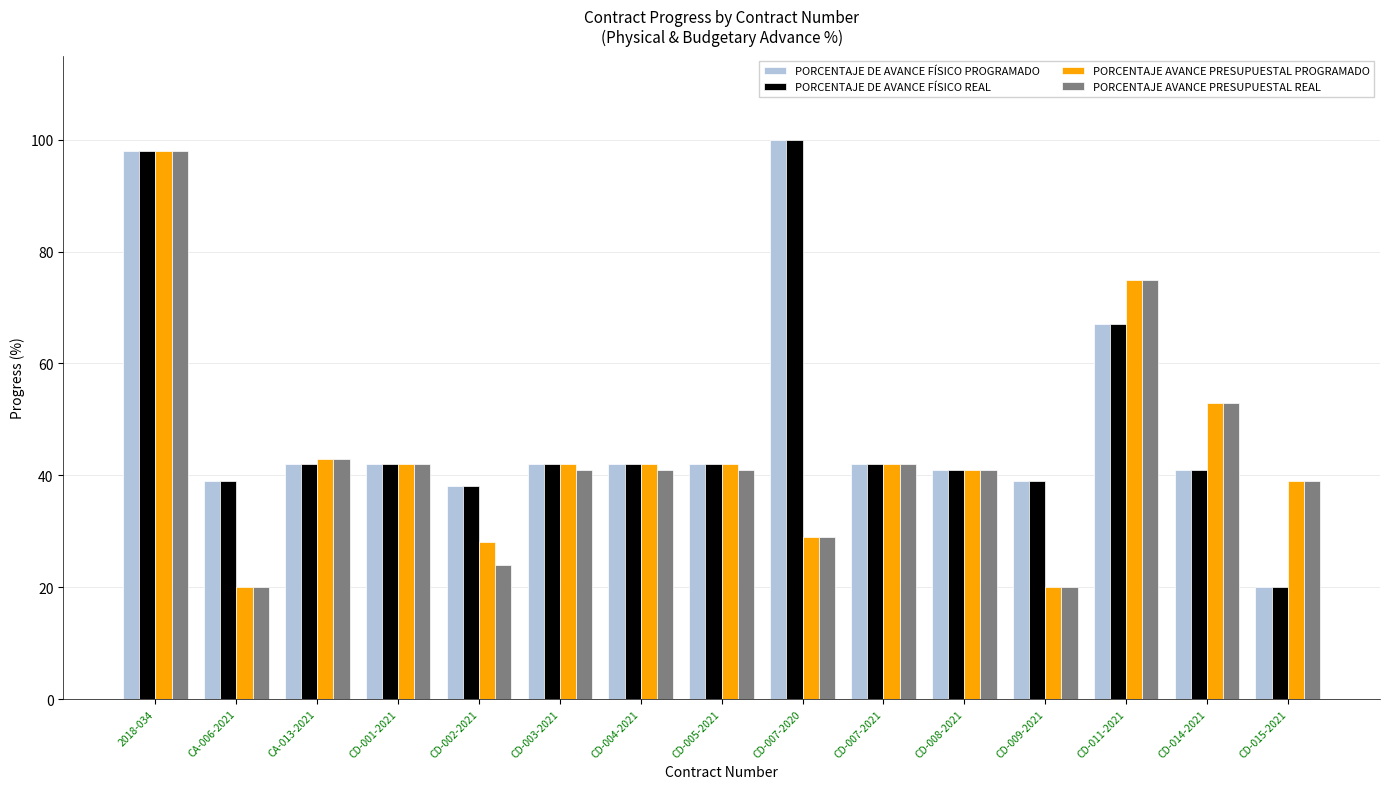

At which category is the sum across all series the highest?

2018-034